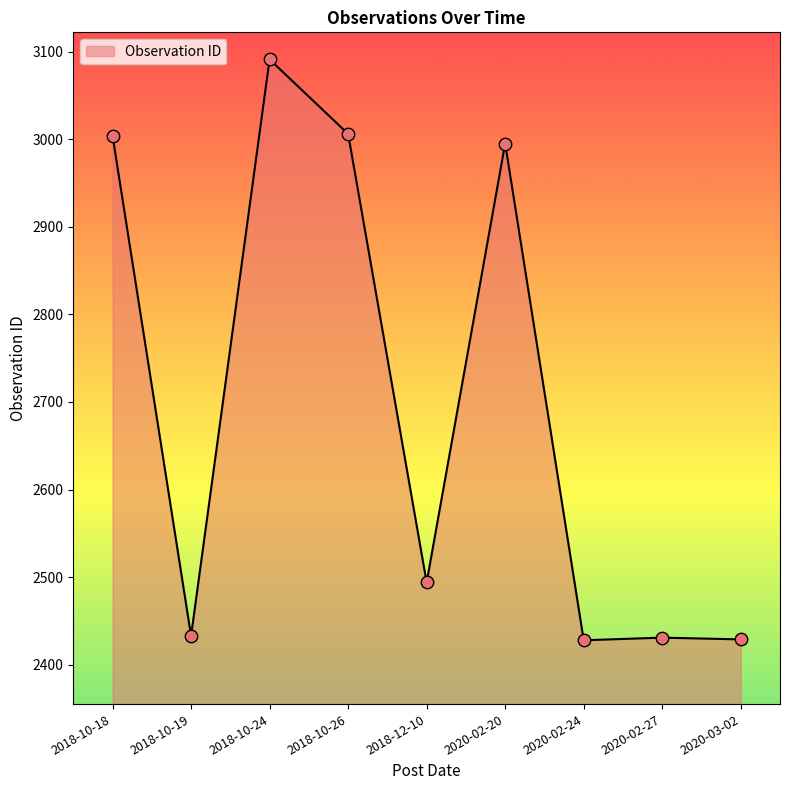

What is the change in value from 2018-10-19 to 2020-03-02?

-4